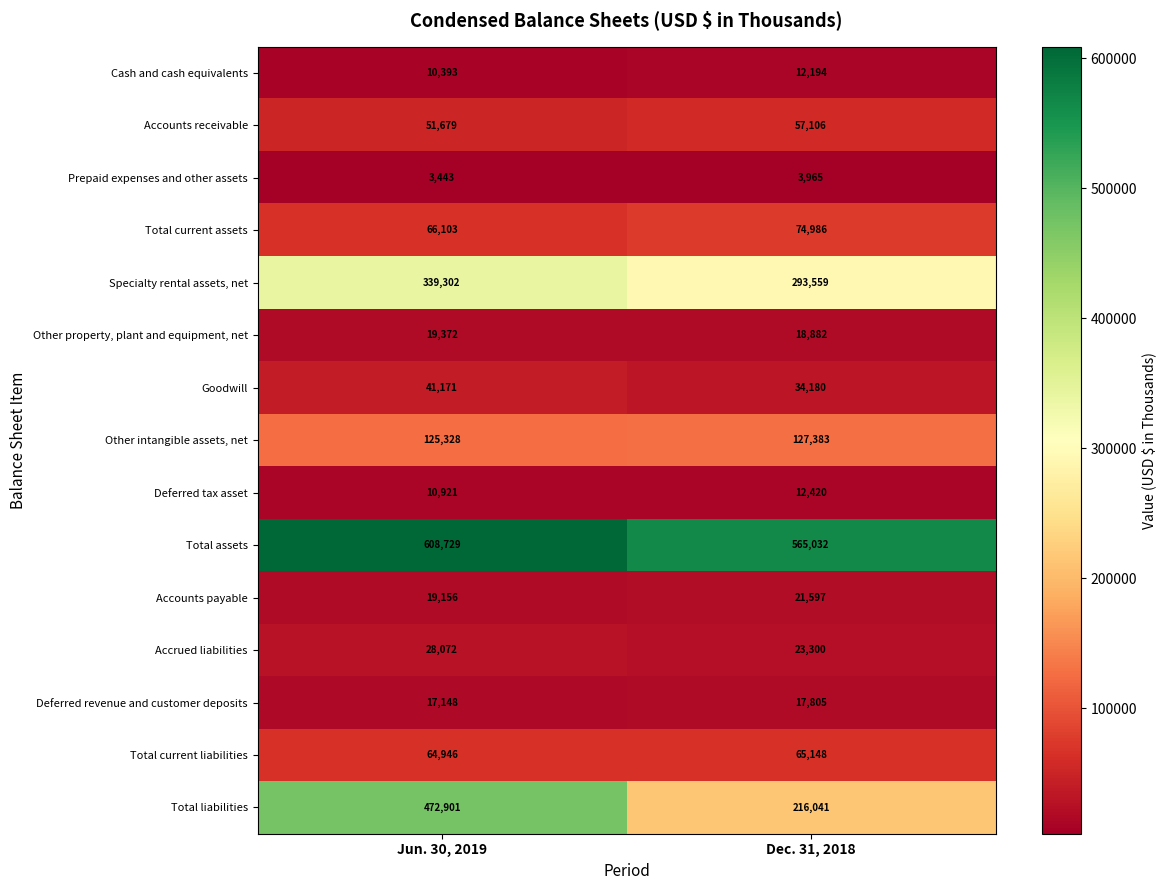

What is the highest value of the Cash and cash equivalents series?

12194